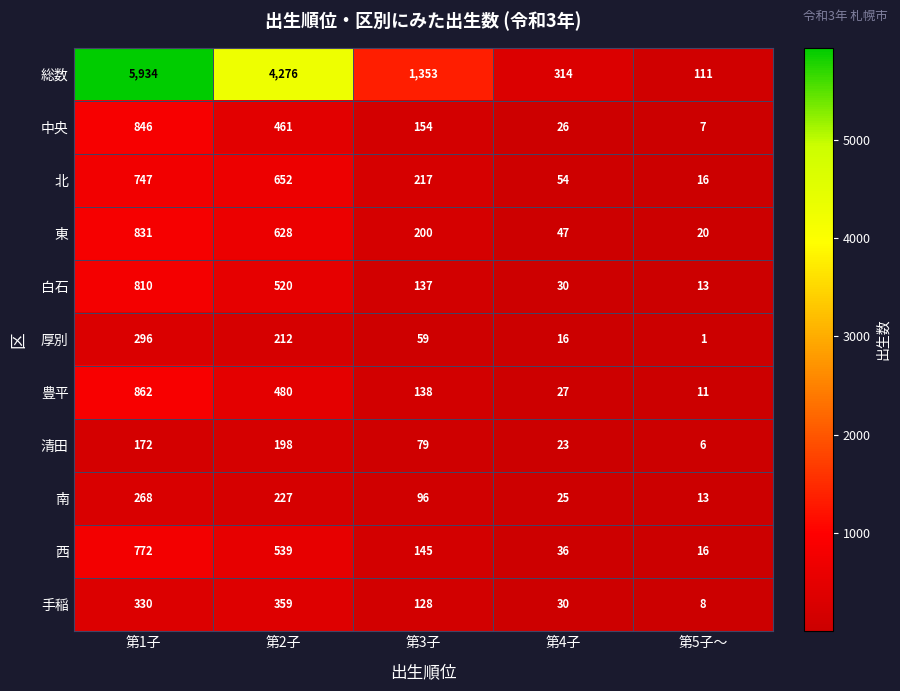

What is the difference between the 南 values at 第2子 and 第1子?

41